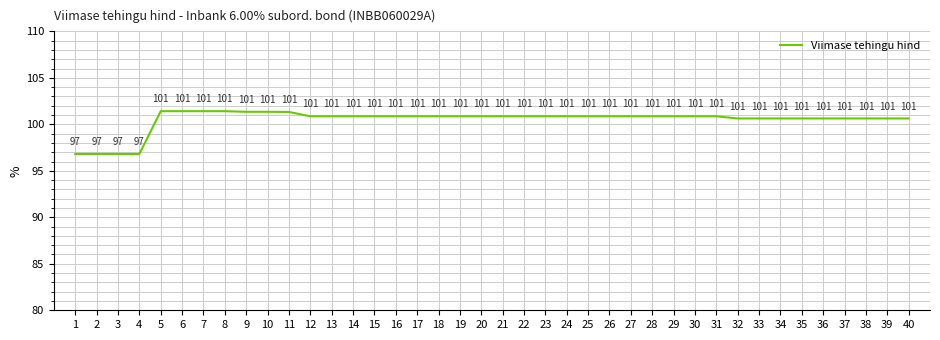

Is it true that the value at 1 is 96.8?

True